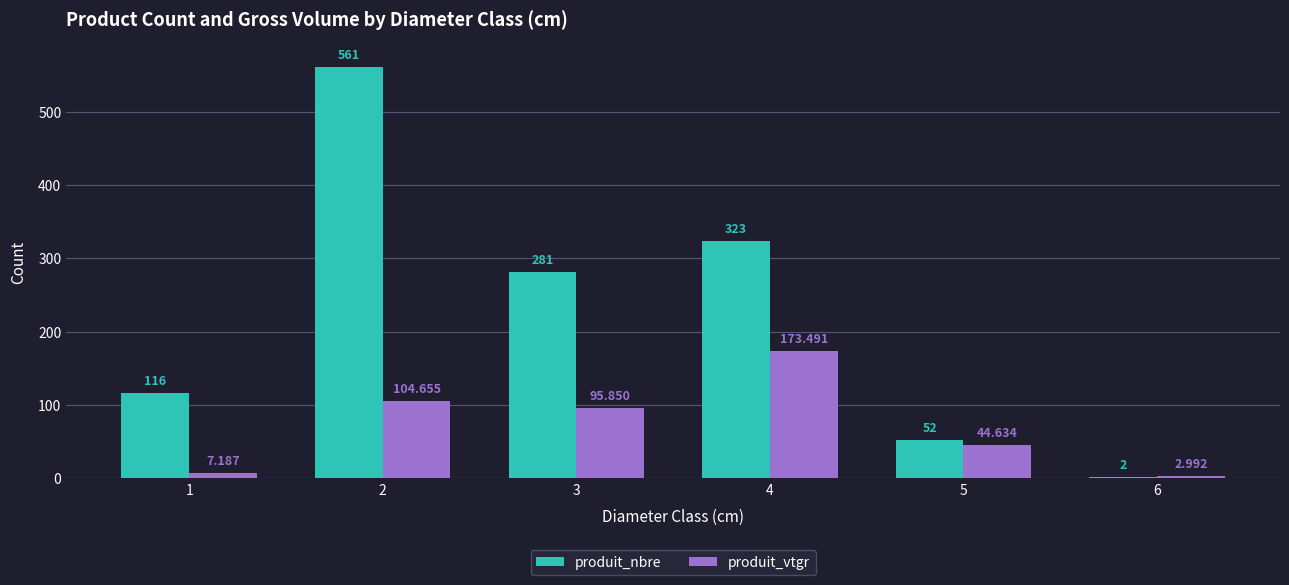

How many values in the produit_nbre series are below 281?

3